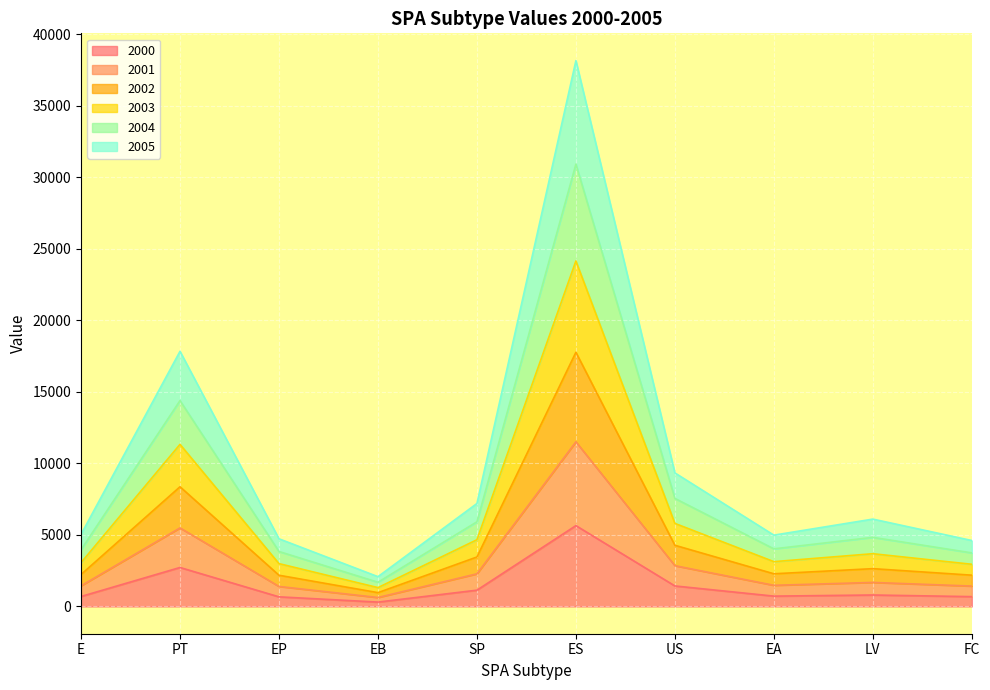

Between SP and US, which is larger?

US